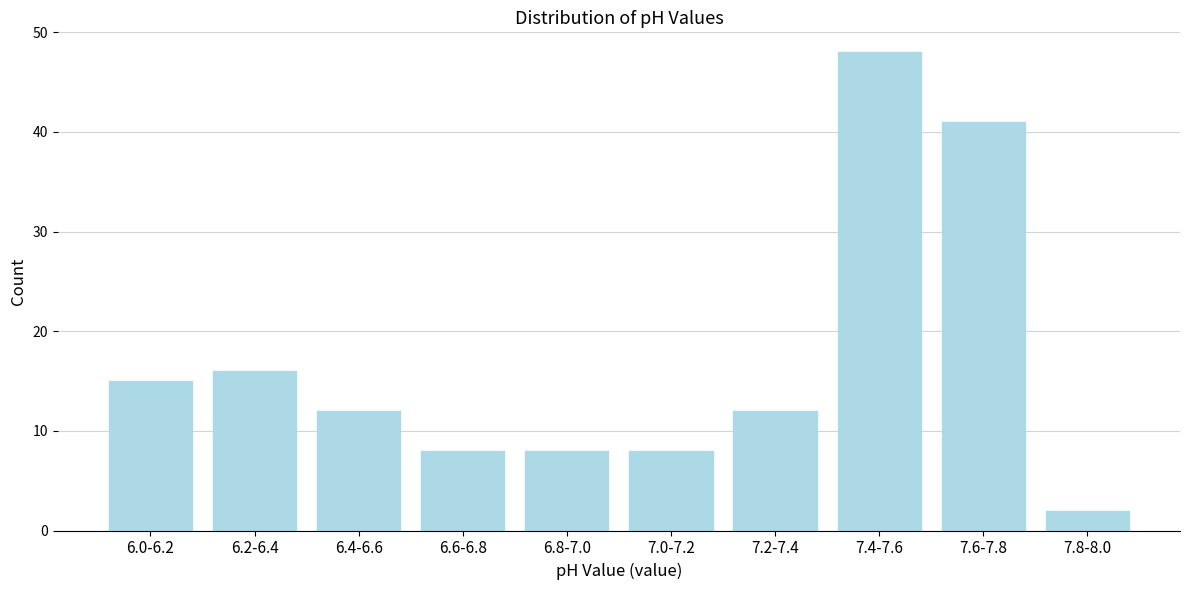

Reading left to right, what are all the values shown in this chart?

6.0-6.2=15	6.2-6.4=16	6.4-6.6=12	6.6-6.8=8	6.8-7.0=8	7.0-7.2=8	7.2-7.4=12	7.4-7.6=48	7.6-7.8=41	7.8-8.0=2